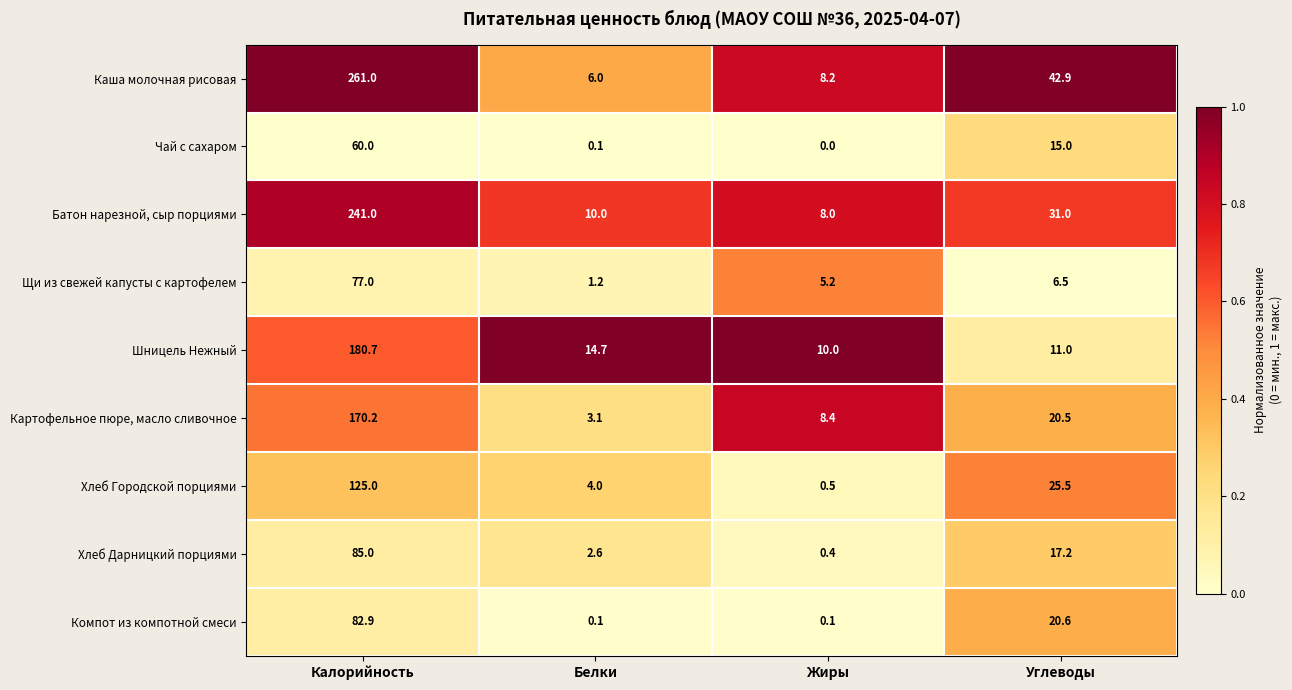

What is the total value across all series at Белки?

41.8